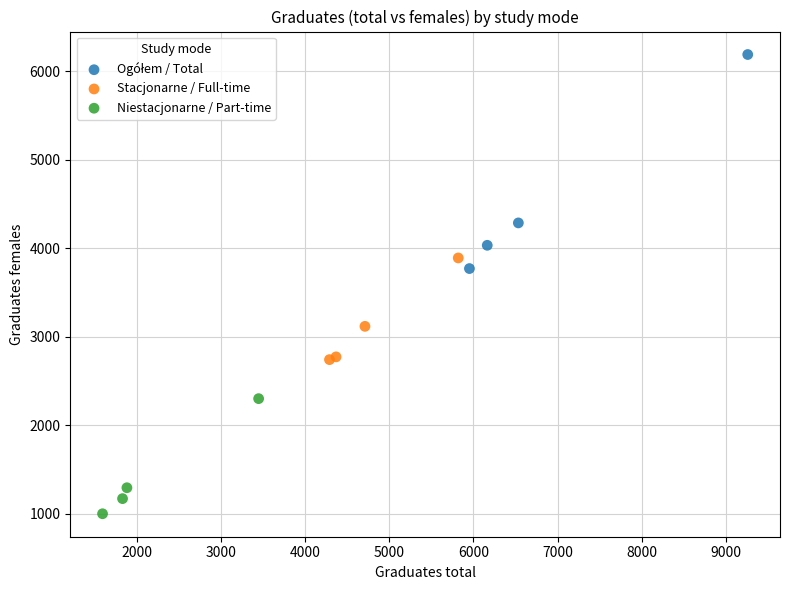

Which series reaches the minimum Y coordinate?

Niestacjonarne / Part-time